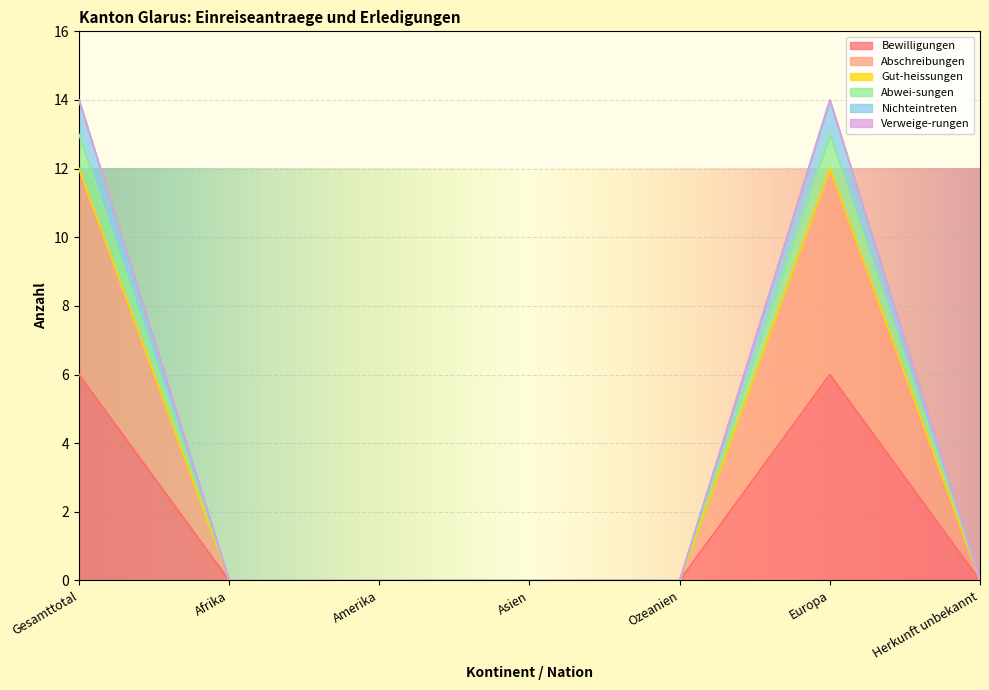

What position from the right is Europa?

2